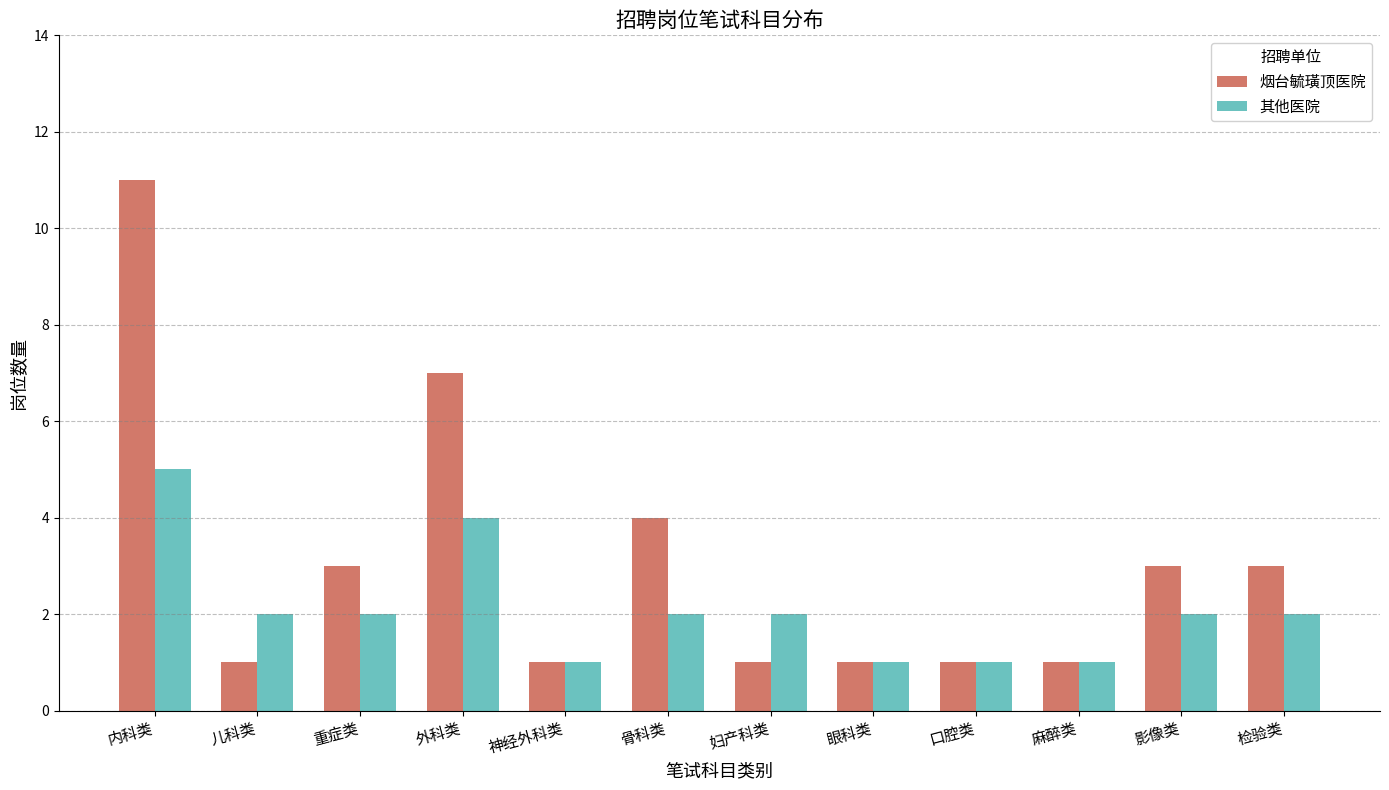

Which category has the highest value in the 烟台毓璜顶医院 series?

内科类